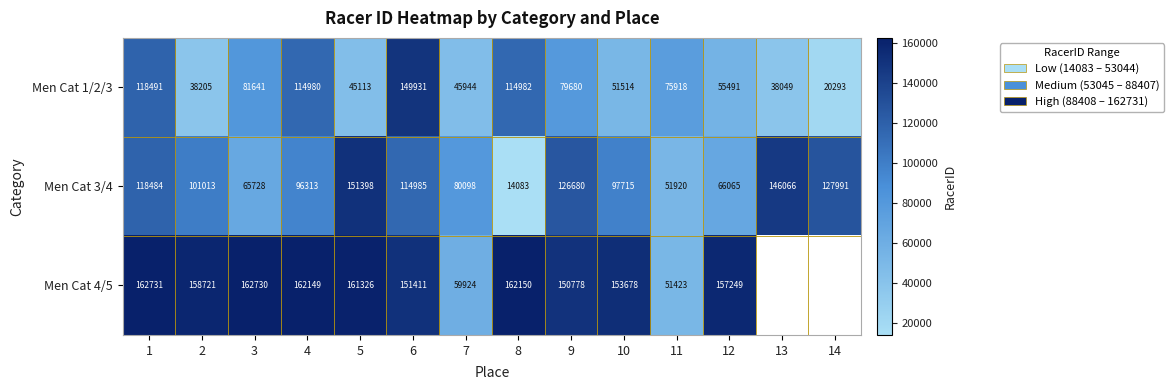

At which category is the sum across all series the highest?

6